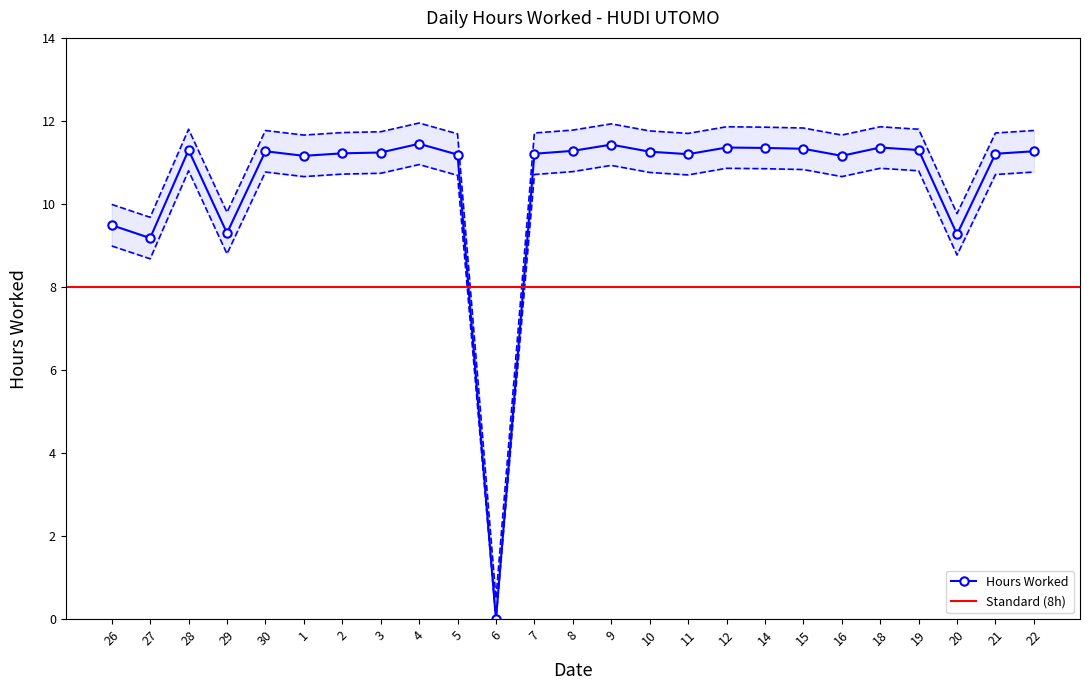

At which label is the value closest to 6?

27